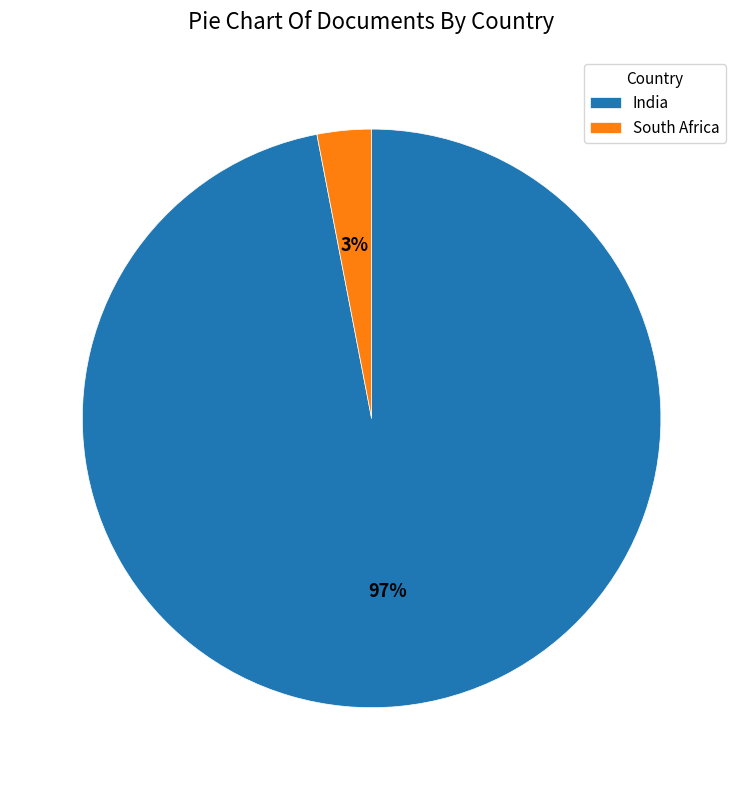

The South Africa slice represents 12% of the pie. True or false?

False